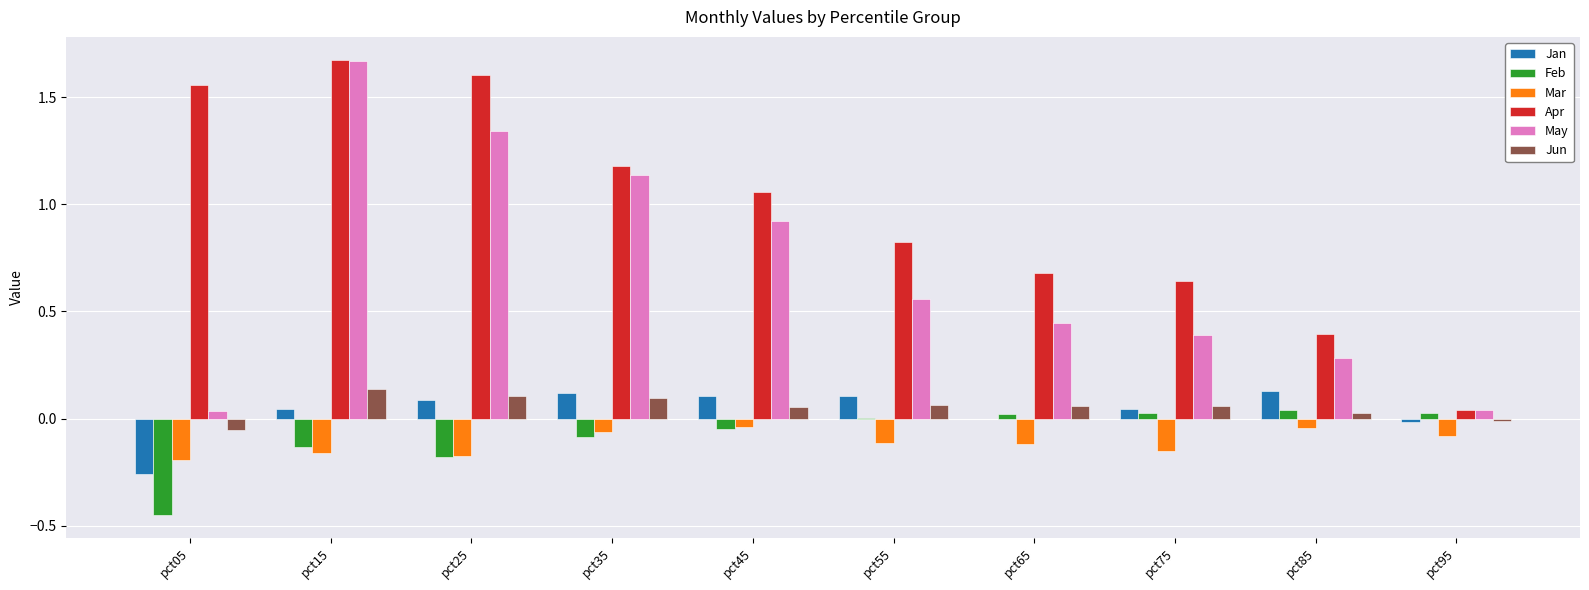

What is the sum of all Mar values?

-1.1